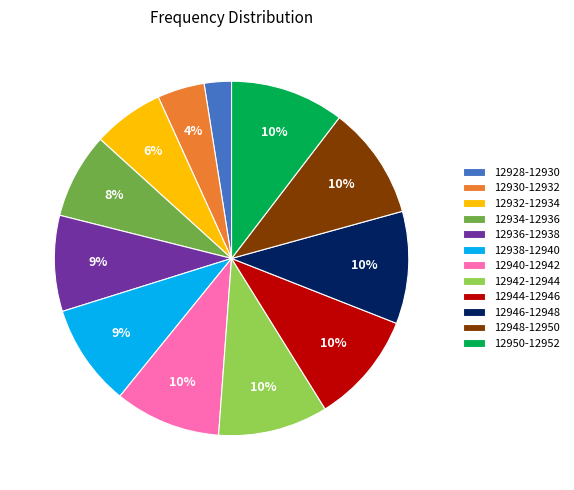

Between 12938-12940 and 12942-12944, which is larger?

12942-12944